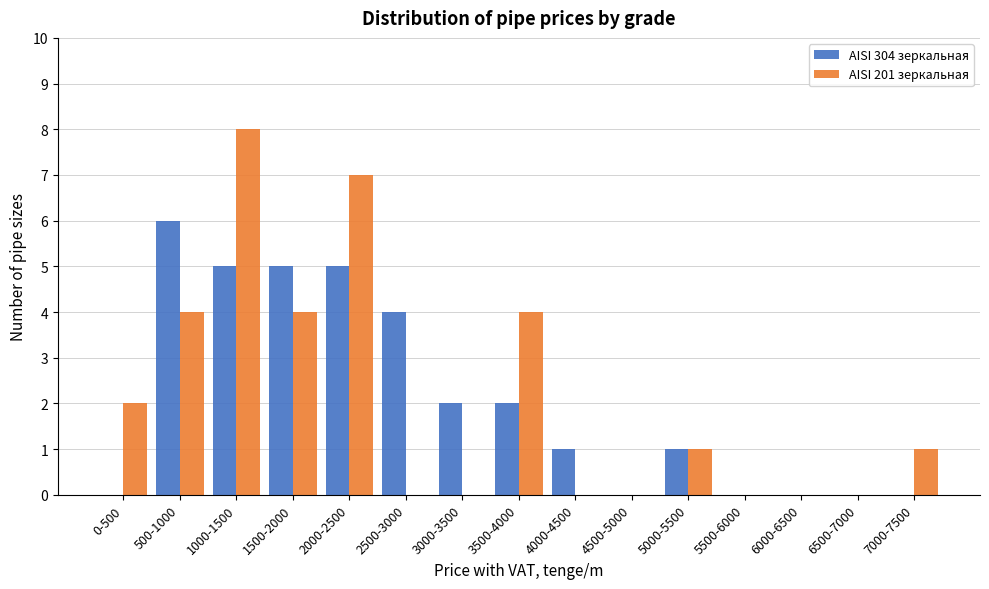

Reading left to right, transcribe all the data shown in this chart.

AISI 304 зеркальная: 0-500=0	500-1000=6	1000-1500=5	1500-2000=5	2000-2500=5	2500-3000=4	3000-3500=2	3500-4000=2	4000-4500=1	4500-5000=0	5000-5500=1	5500-6000=0	6000-6500=0	6500-7000=0	7000-7500=0
AISI 201 зеркальная: 0-500=2	500-1000=4	1000-1500=8	1500-2000=4	2000-2500=7	2500-3000=0	3000-3500=0	3500-4000=4	4000-4500=0	4500-5000=0	5000-5500=1	5500-6000=0	6000-6500=0	6500-7000=0	7000-7500=1